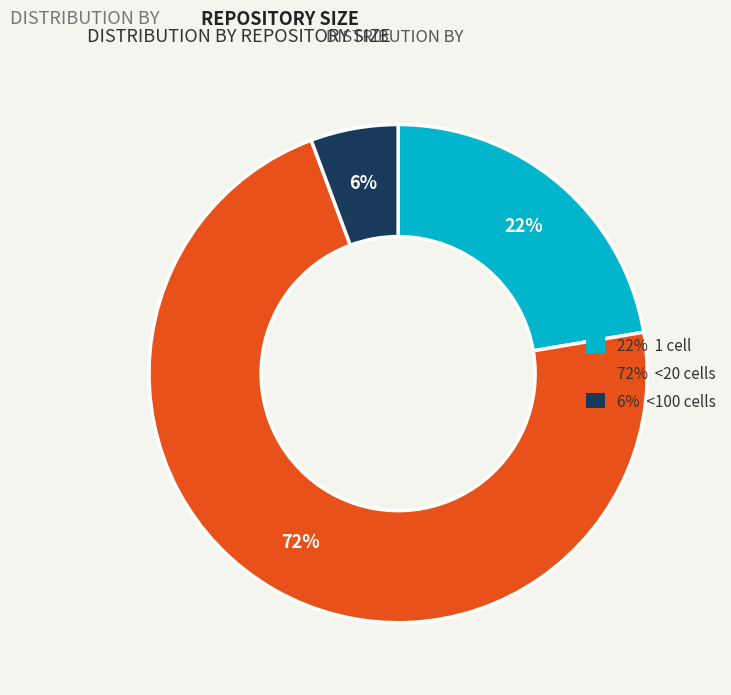

How many segments does this pie chart have?

3